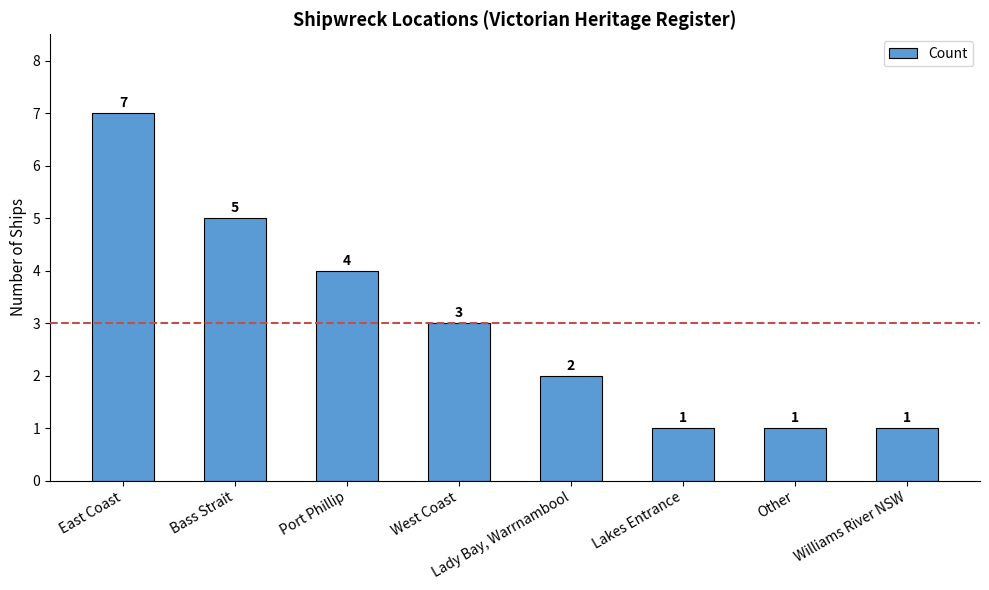

Where is the data nearest to the value 4?

Port Phillip